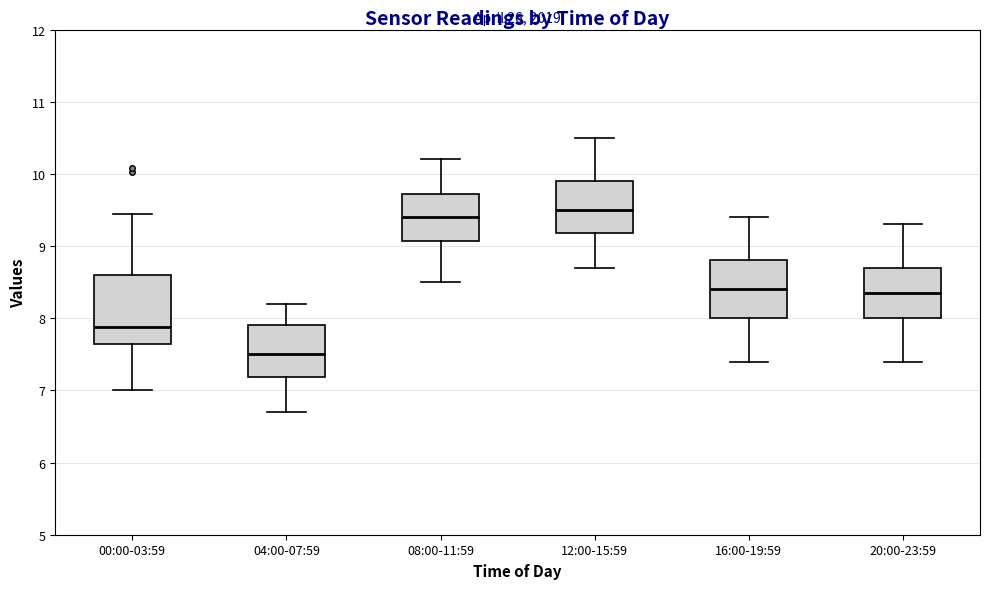

Where is the upper edge of the box for 04:00-07:59 on the y-axis? The values are not printed on the chart, so give them approximately, as read against the axis.

7.9